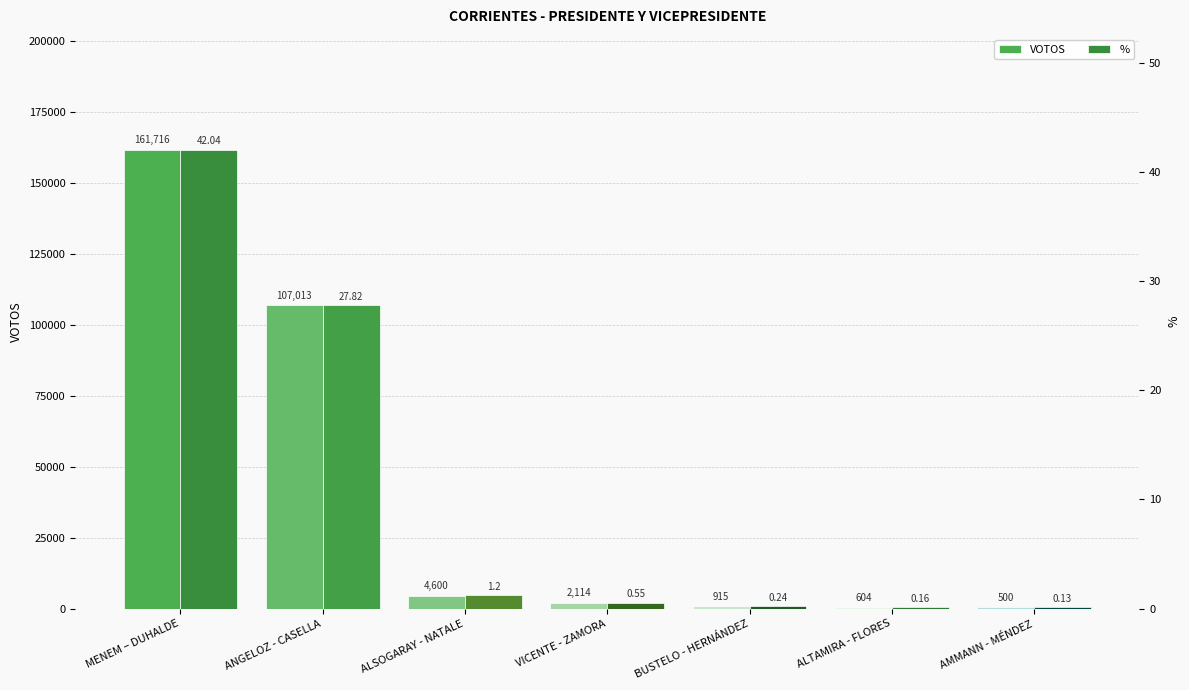

Which has a higher value, AMMANN - MÉNDEZ or ALTAMIRA - FLORES?

ALTAMIRA - FLORES